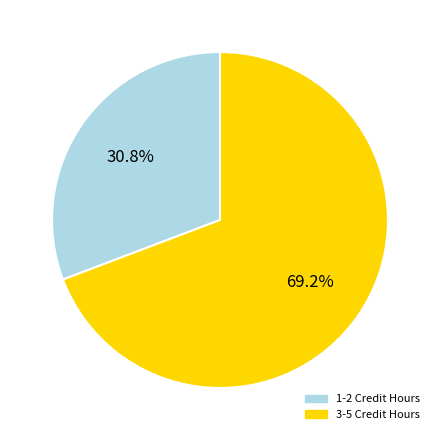

Is there a majority slice in this chart?

Yes